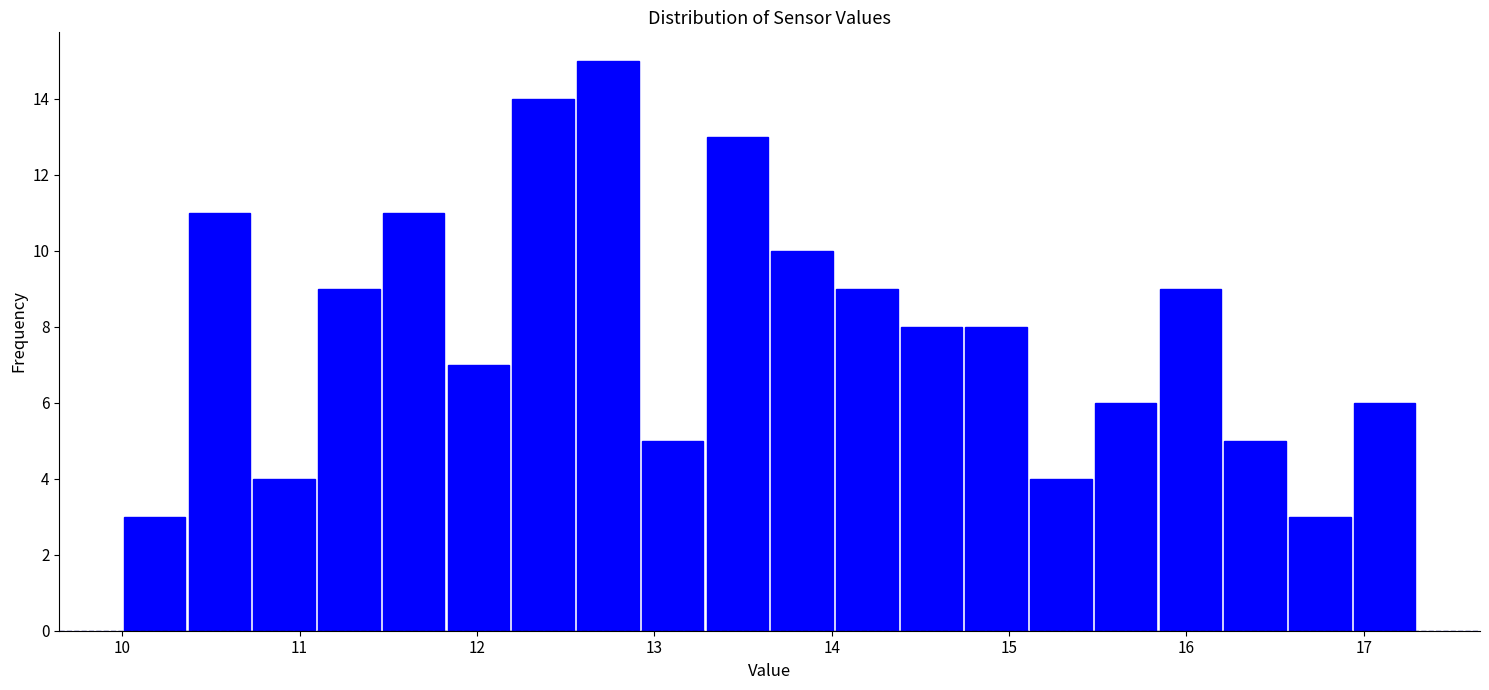

Around what value on the x-axis is the tallest bar? Give the approximate position of its centre, as read against the axis.

12.7